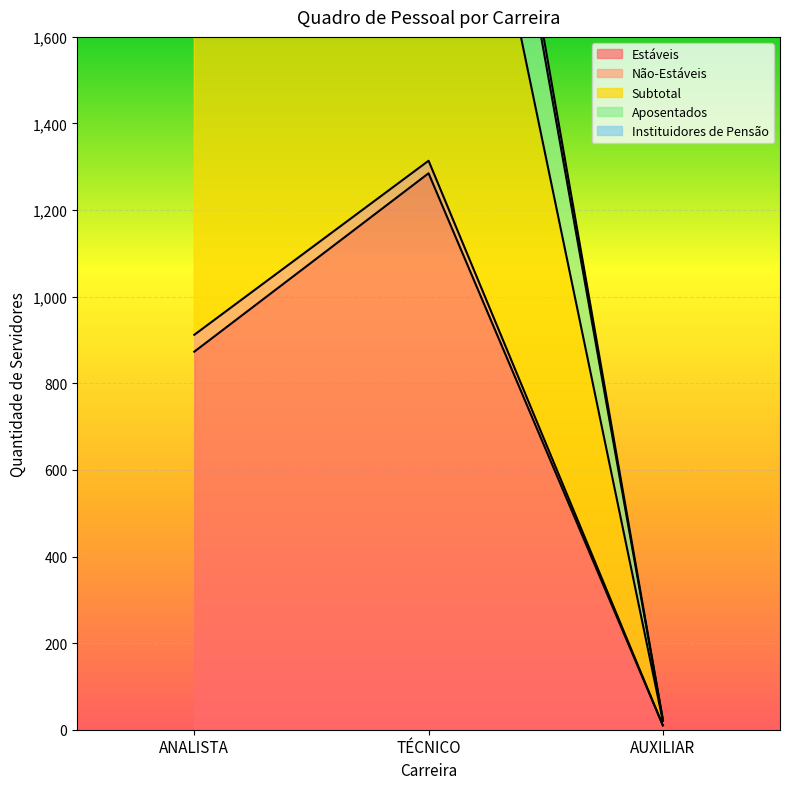

How many values in the Subtotal series exceed 912?

1